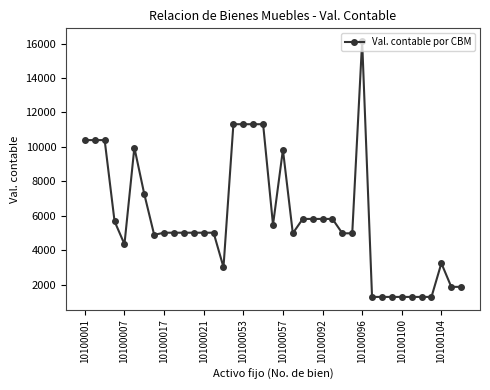

Count the number of categories in the chart.

39